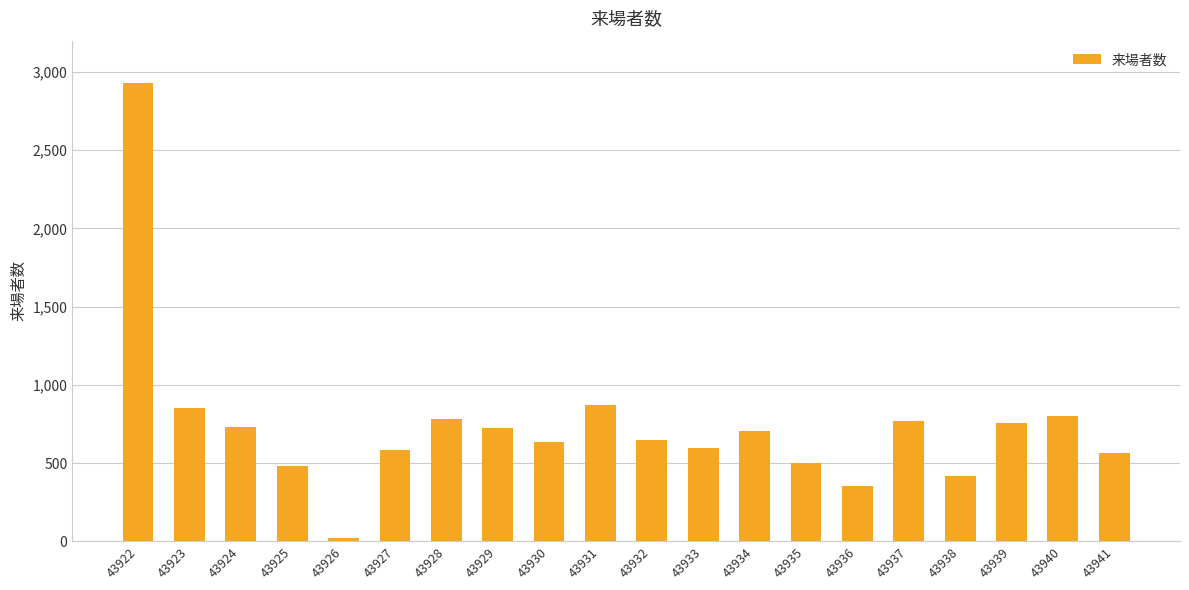

The value at 43933 is 982. True or false?

False